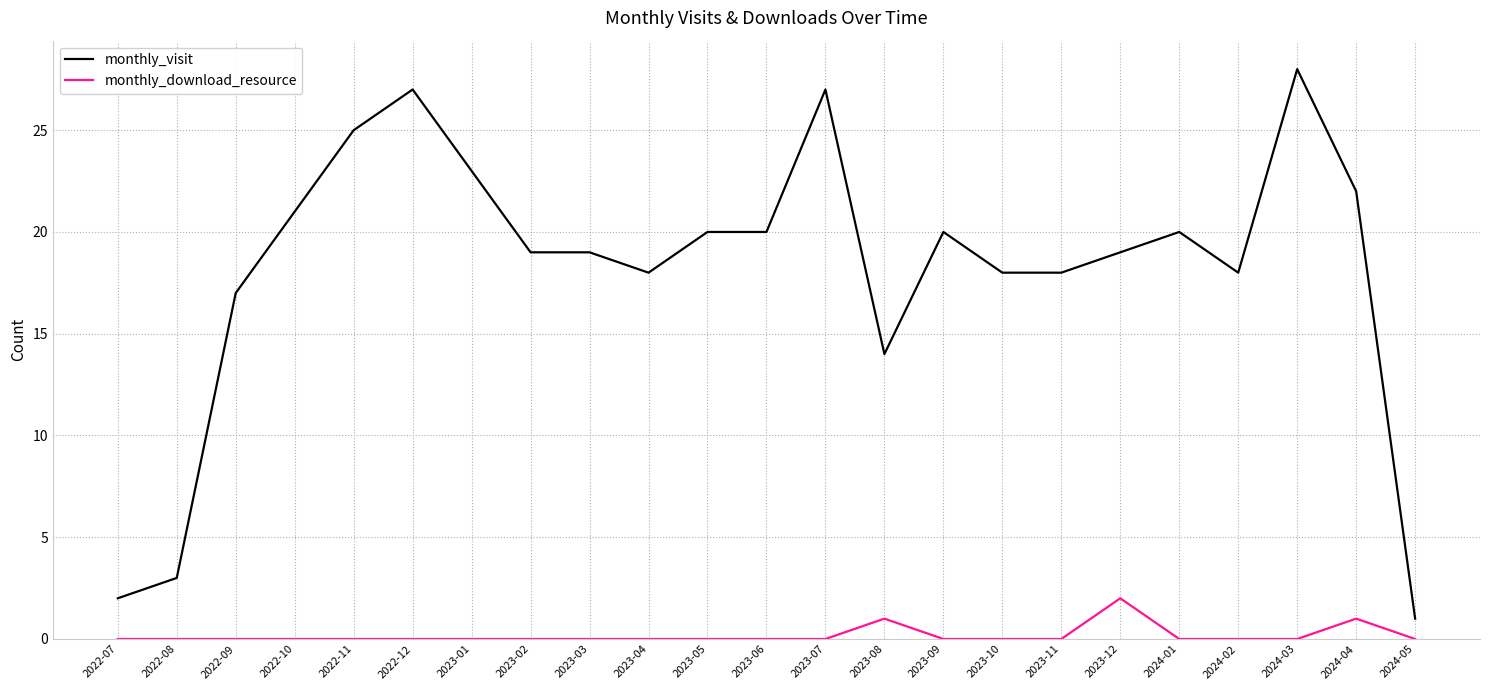

Between 2022-11 and 2023-07, which series saw the biggest shift?

monthly_visit